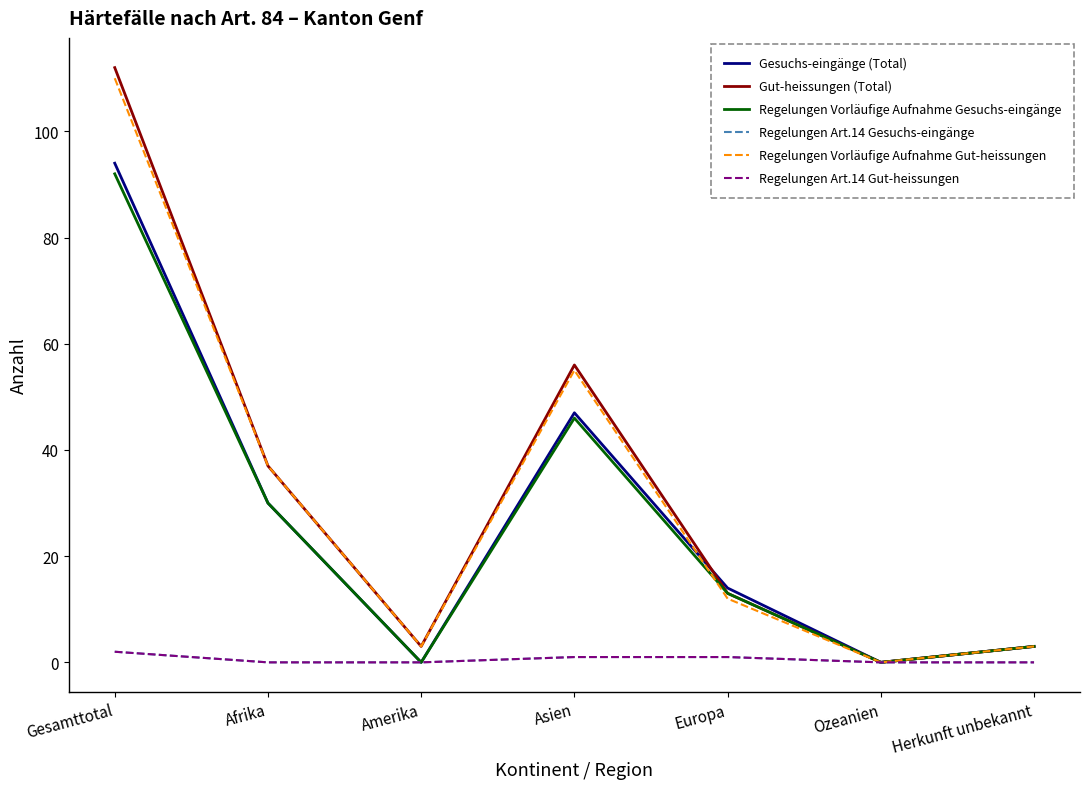

What is the difference between the maximum and minimum values in the Regelungen Art.14 Gut-heissungen series?

2